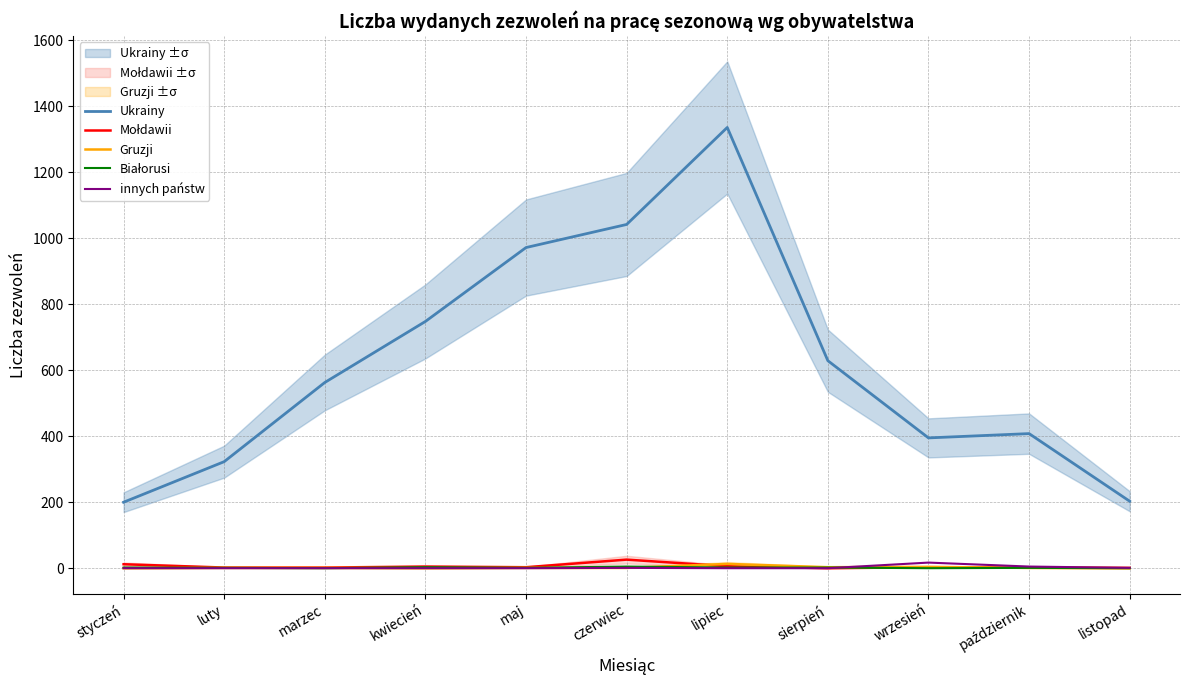

What is the total value across all series at styczeń?

214